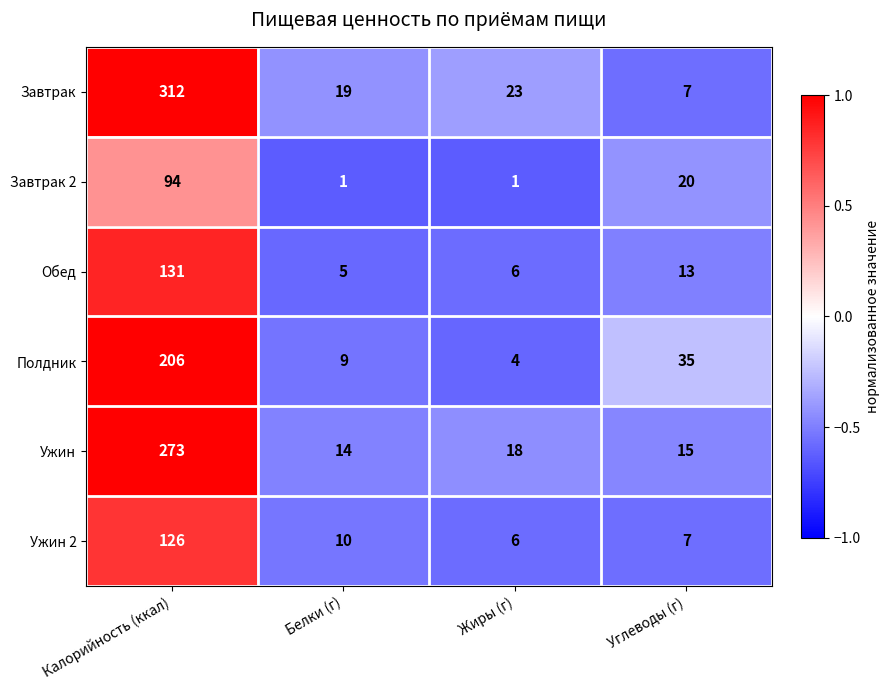

How many values in the Обед series are below 13?

2